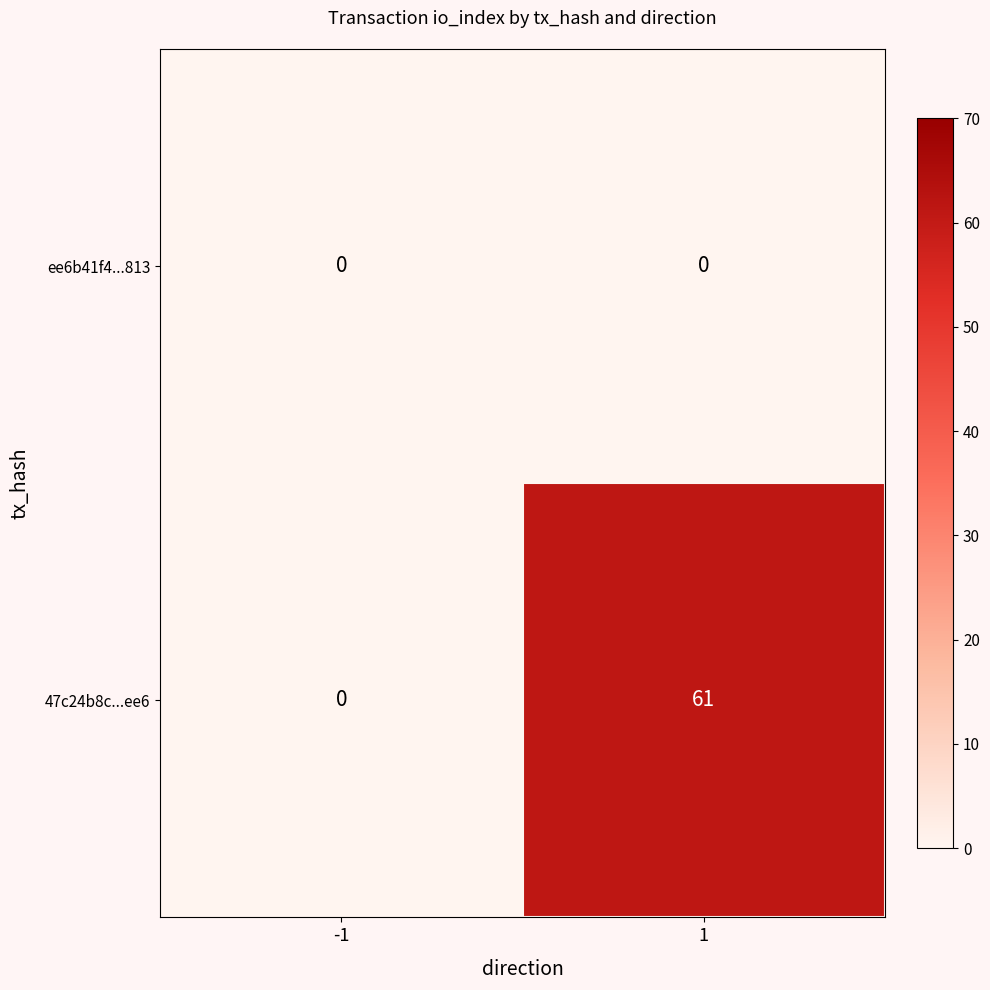

At how many categories does at least one series exceed 30?

1